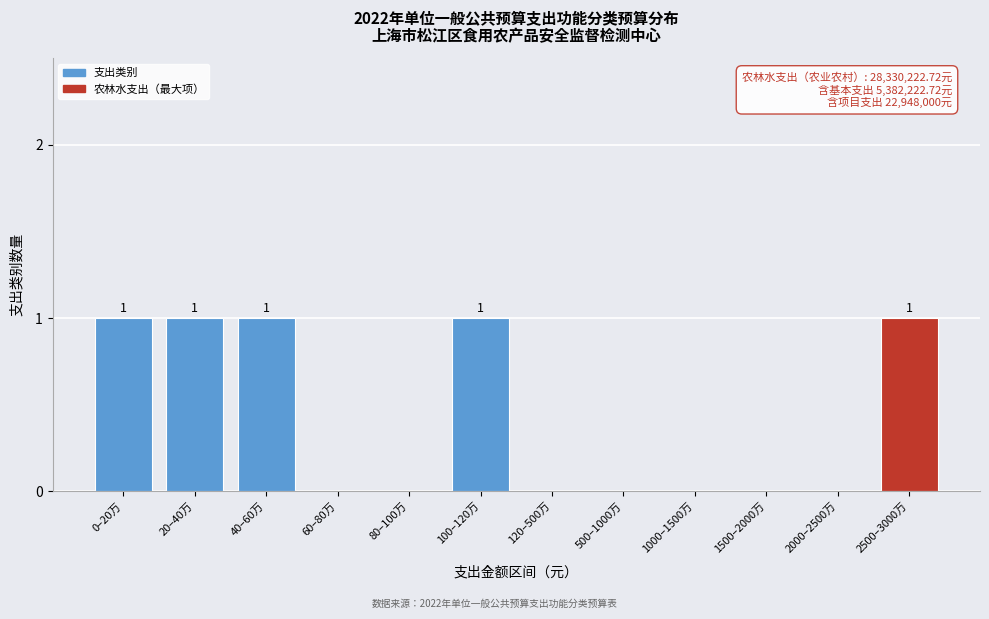

Reading right to left, list all the values displayed in this chart.

2500–3000万=1	2000–2500万=0	1500–2000万=0	1000–1500万=0	500–1000万=0	120–500万=0	100–120万=1	80–100万=0	60–80万=0	40–60万=1	20–40万=1	0–20万=1